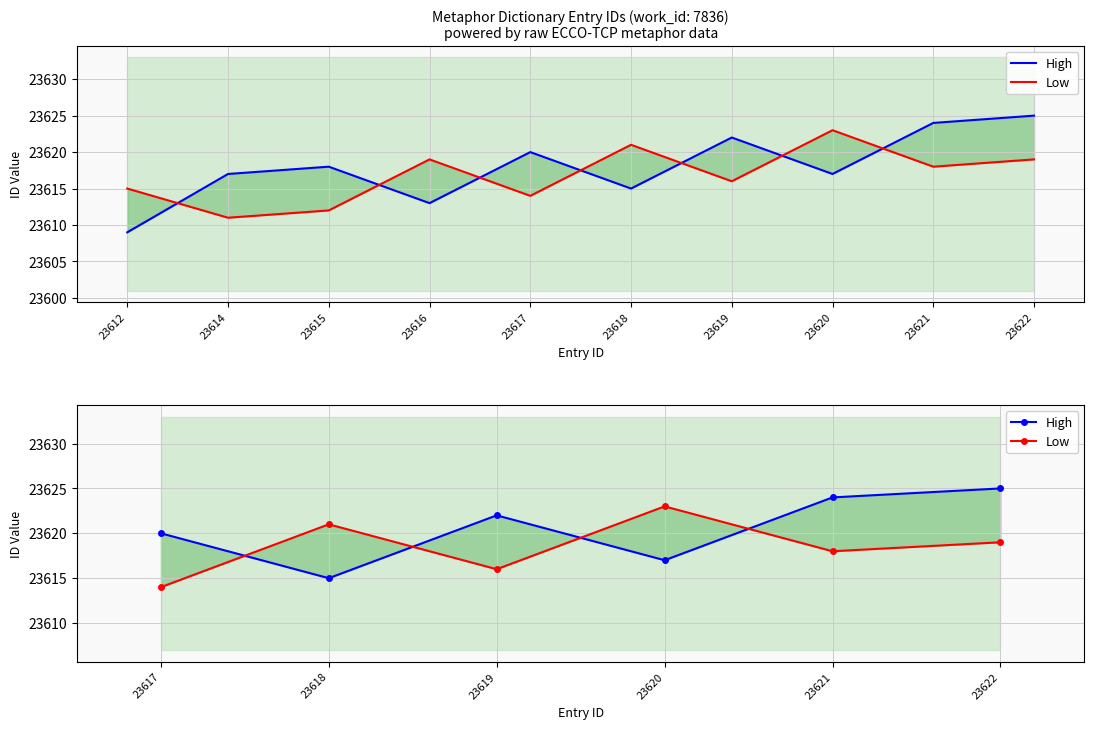

Between 23617 and 23622, which series saw the biggest shift?

High